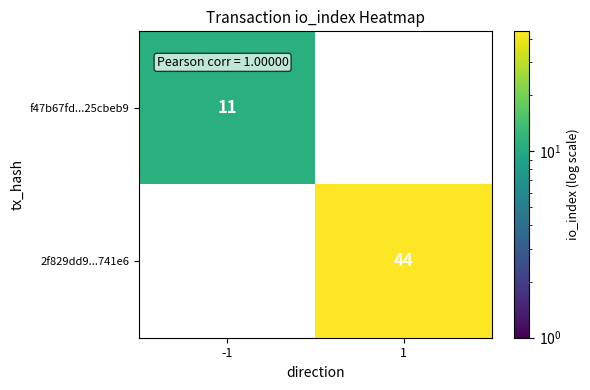

True or false: 2f829dd9...741e6 has a value of 44 at 1.

True